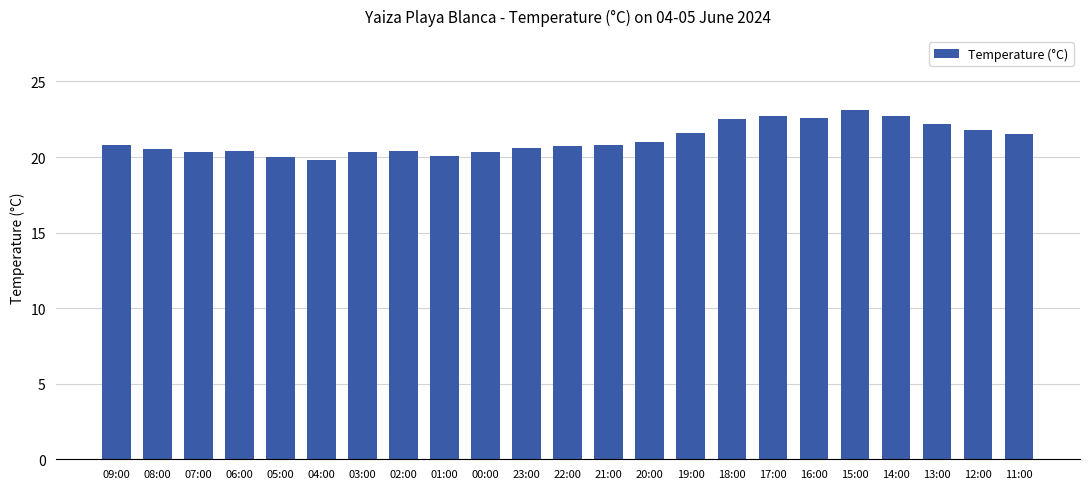

What is the maximum value shown in the chart?

23.1